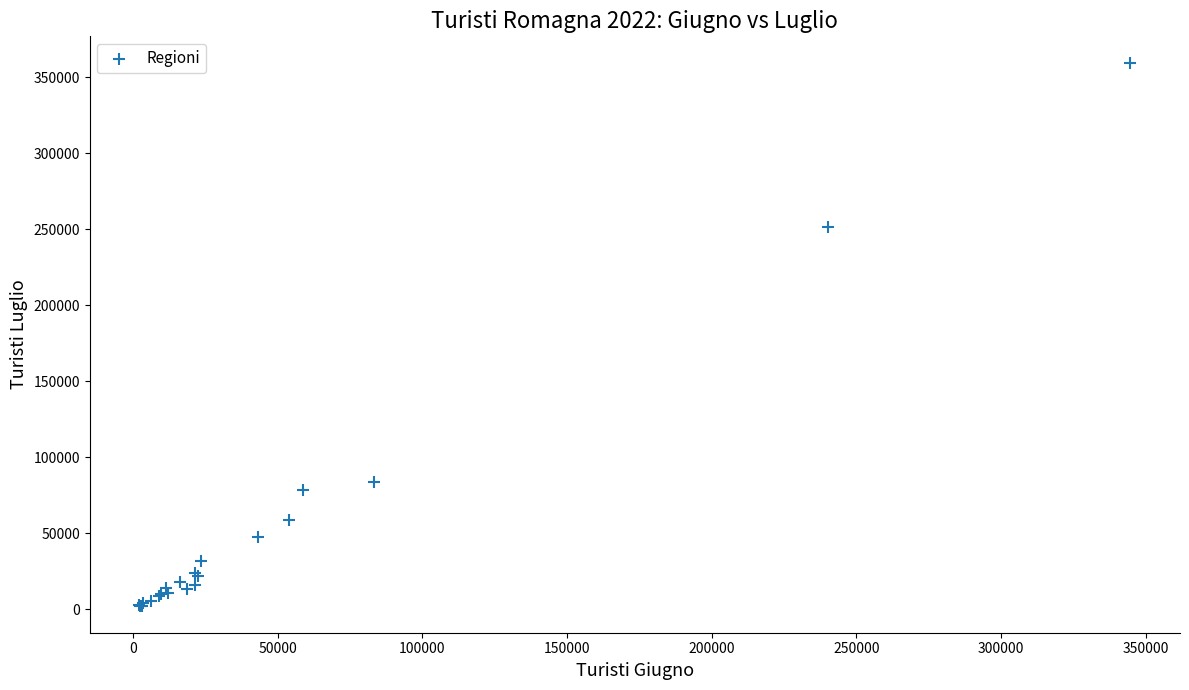

What Y value in the scatter plot is closest to 180877?

251596